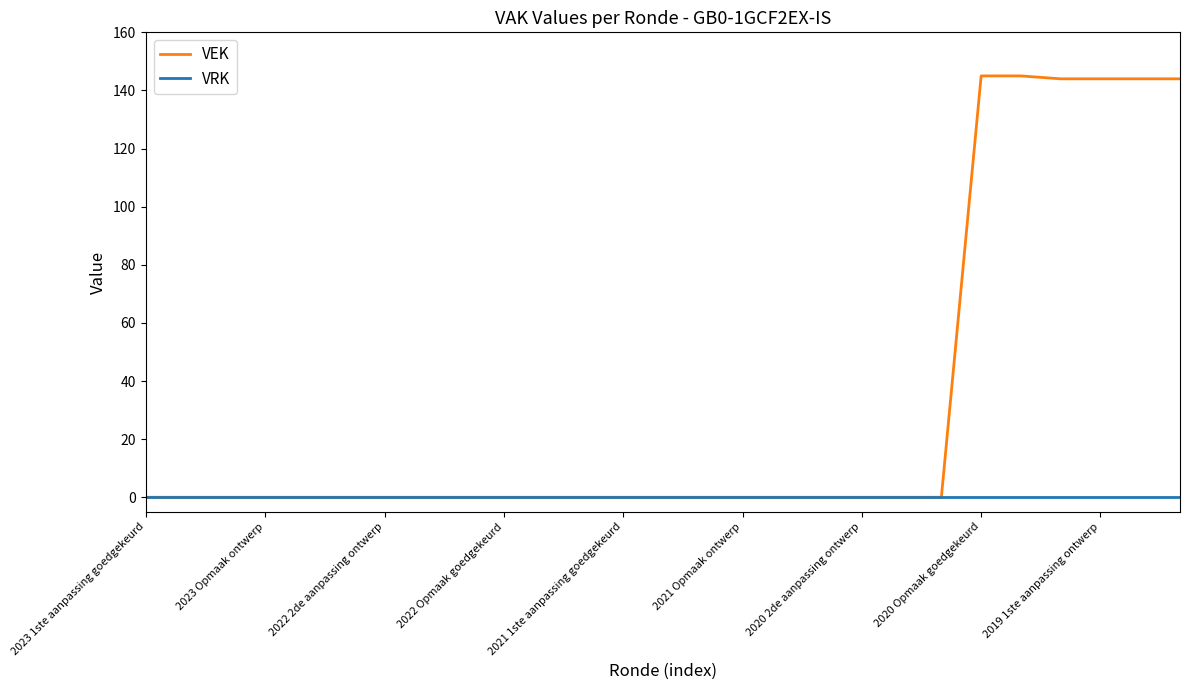

Is this an area chart (filled region under the line)?

No